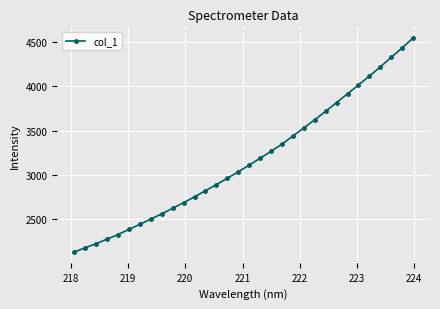

What is the maximum value shown in the chart?

4540.6